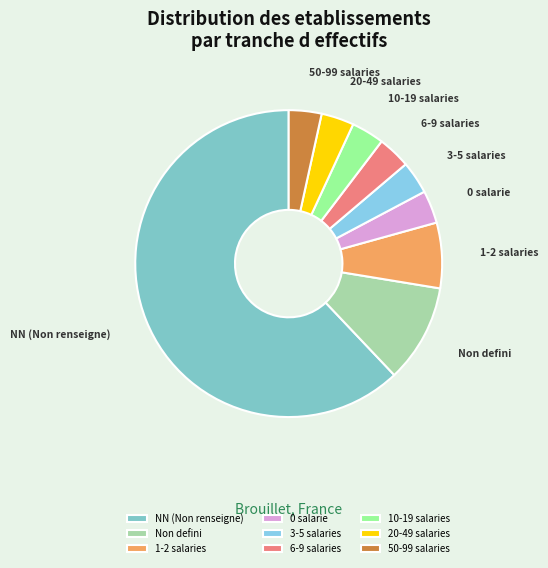

Which slice represents more than half of the pie?

NN (Non renseigne)